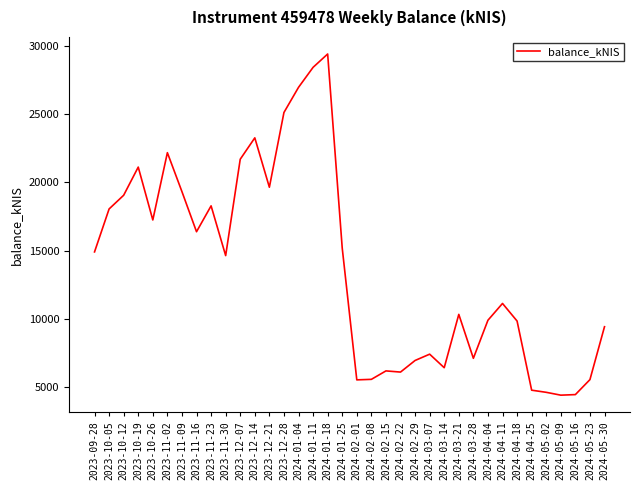

What is the greatest value displayed?

29390.8